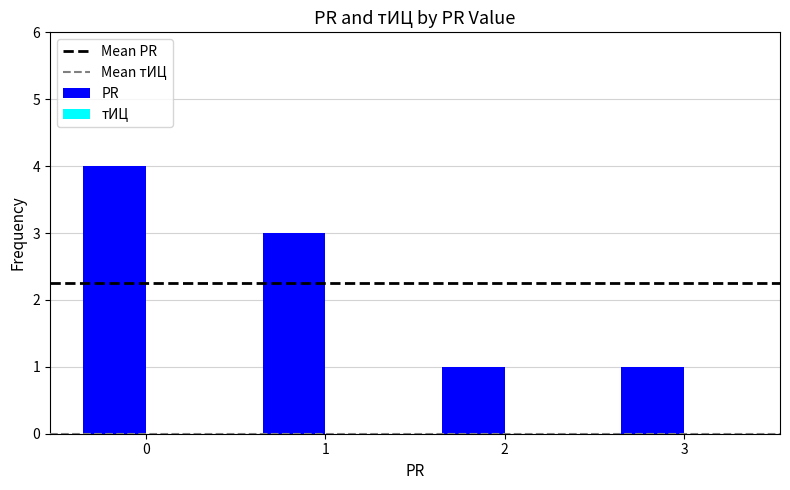

What is the ratio of the value at 0 to the value at 1?

1.3